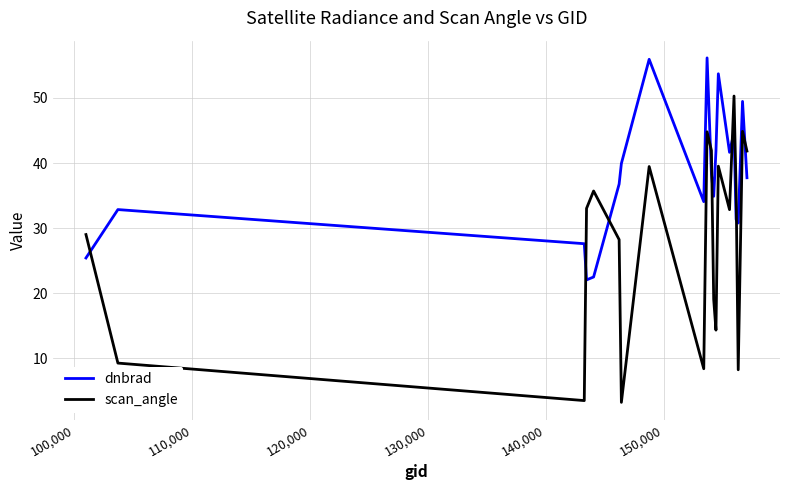

Which series has the largest total across all categories?

dnbrad